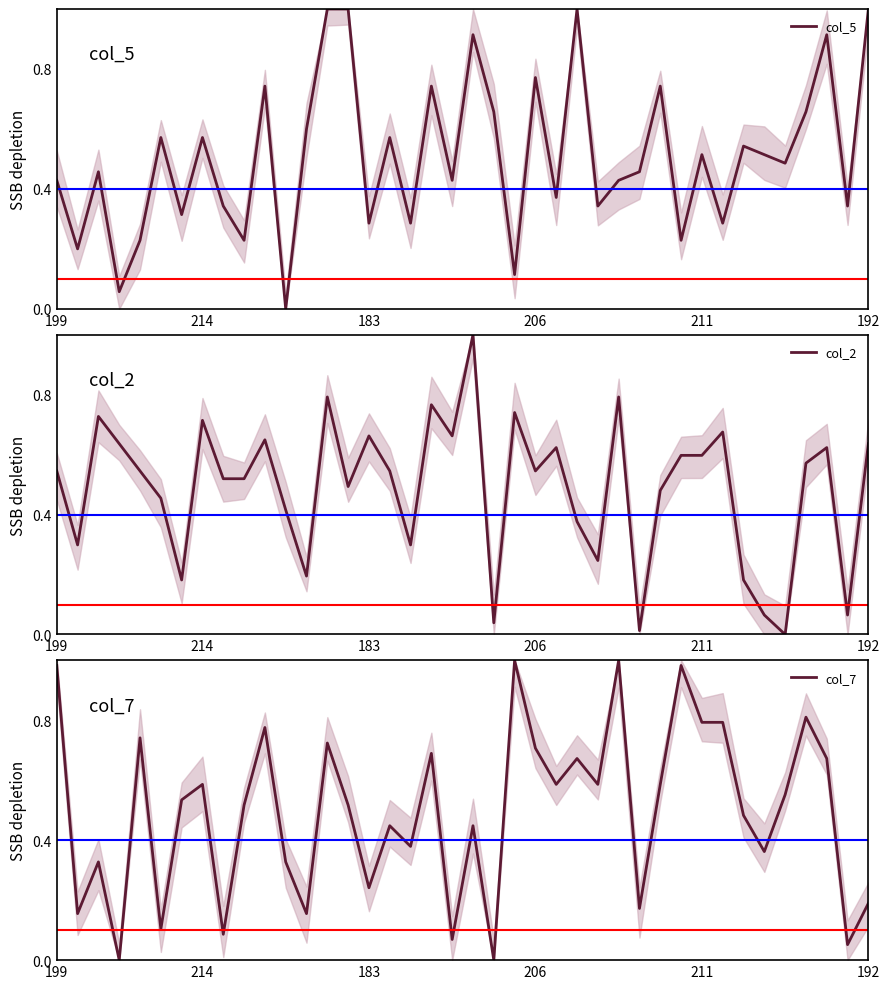

What is the difference between the second highest and minimum values in the col_5 series?

1.0